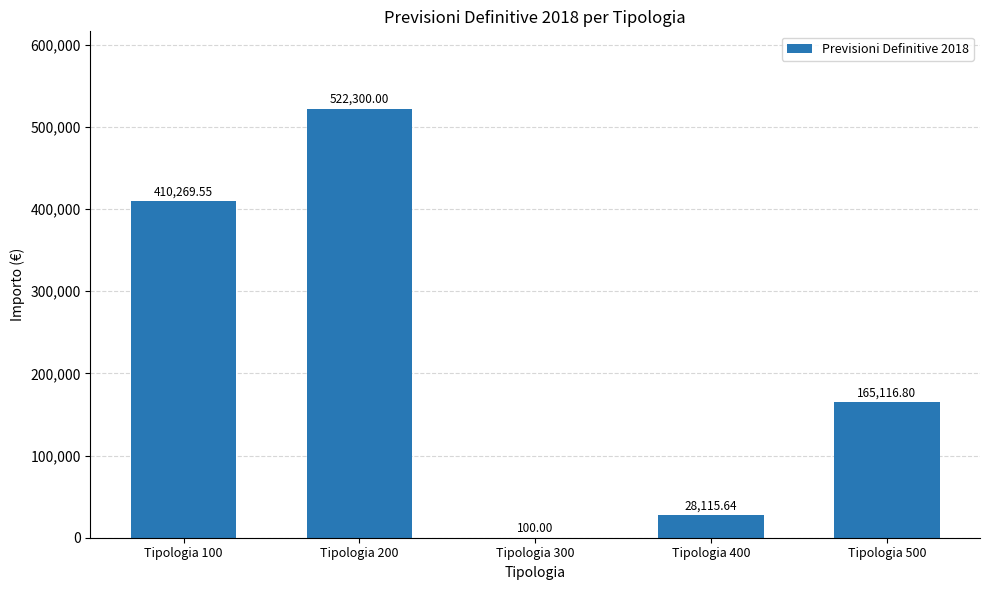

The value at Tipologia 400 is 8264.2. True or false?

False